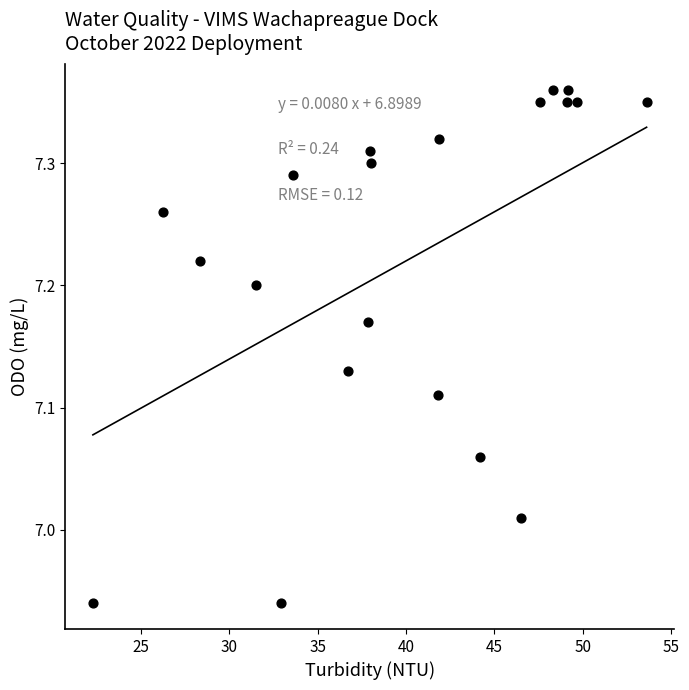

What is the range of X values (max minus min)?

31.3